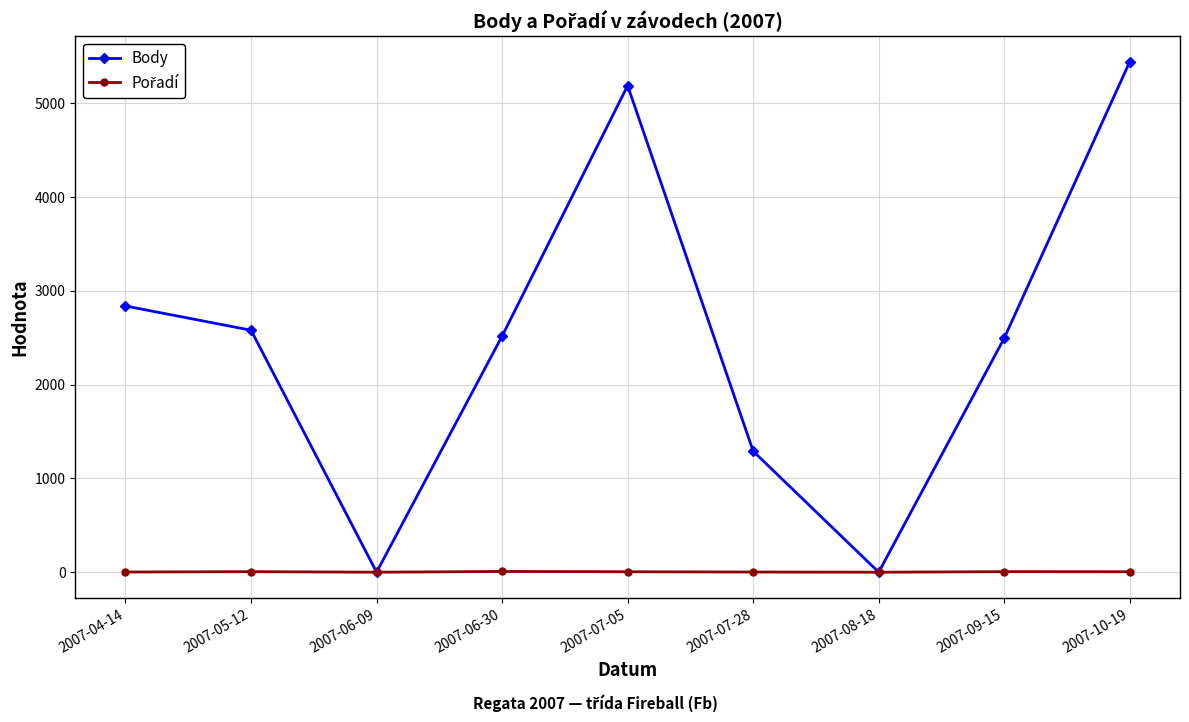

Count the number of categories in the chart.

9